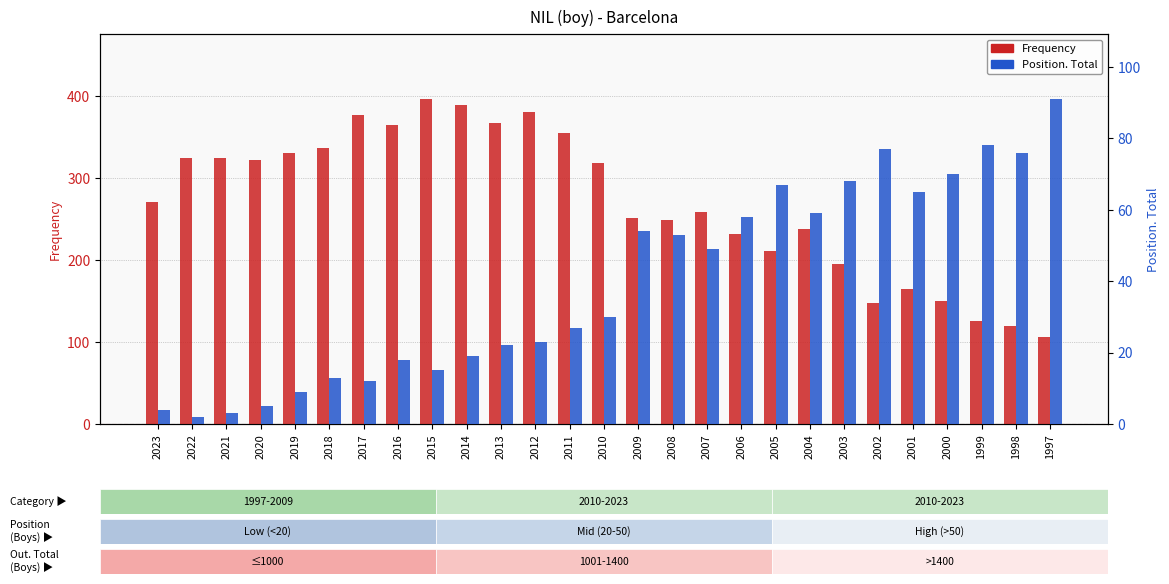

What are all the series names shown in the legend?

Frequency, Position. Total